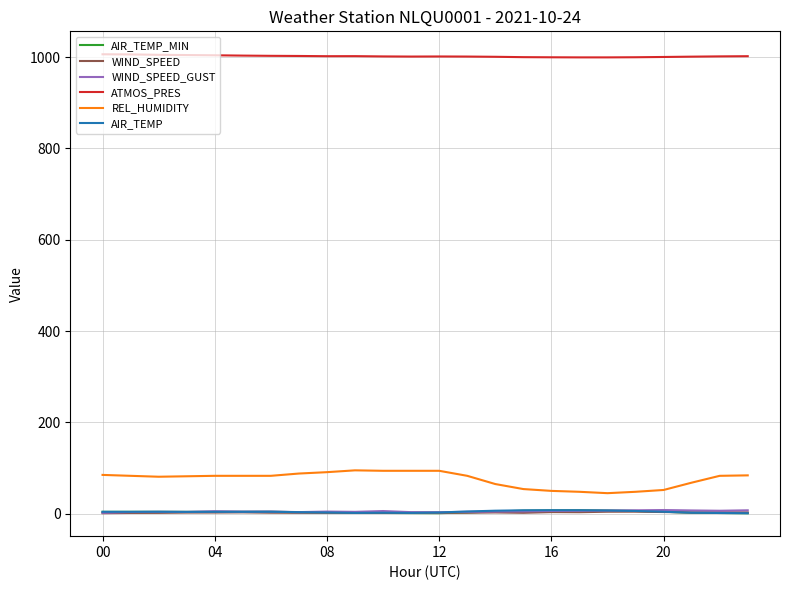

What is the average value of the AIR_TEMP series?

4.2